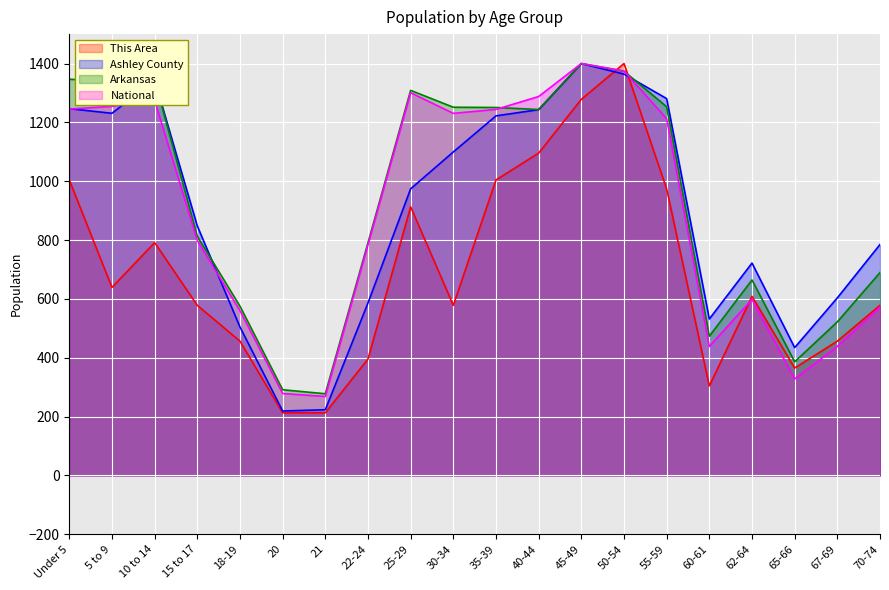

Where is Ashley County nearest to the value 809?

70-74